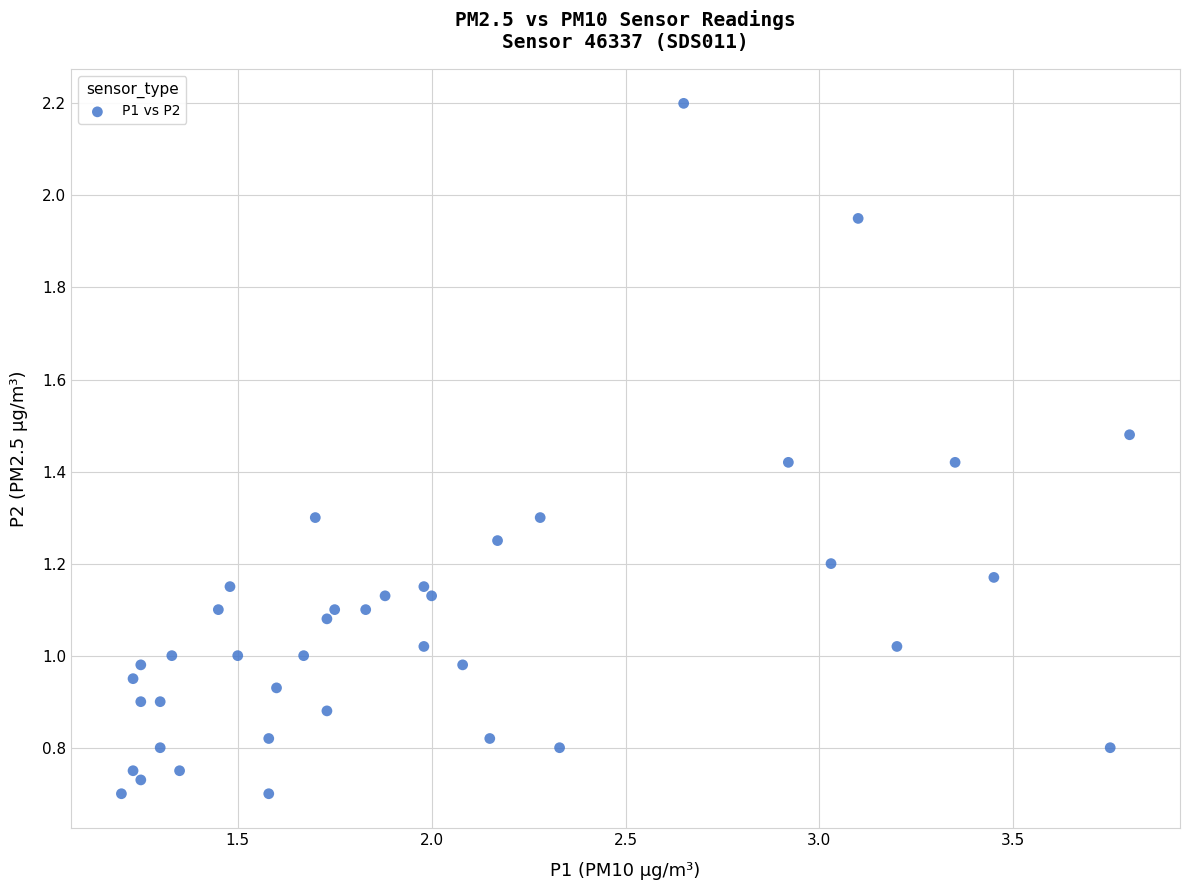

What is the range of X values (max minus min)?

2.6